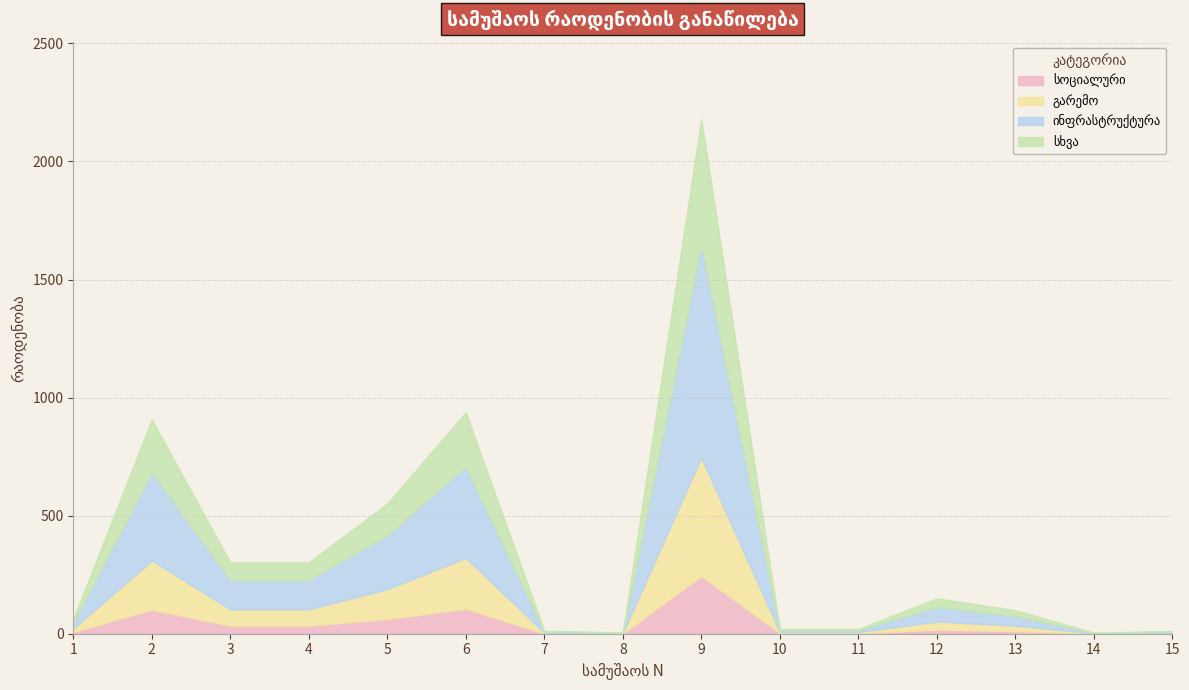

At which category is the sum across all series the highest?

9